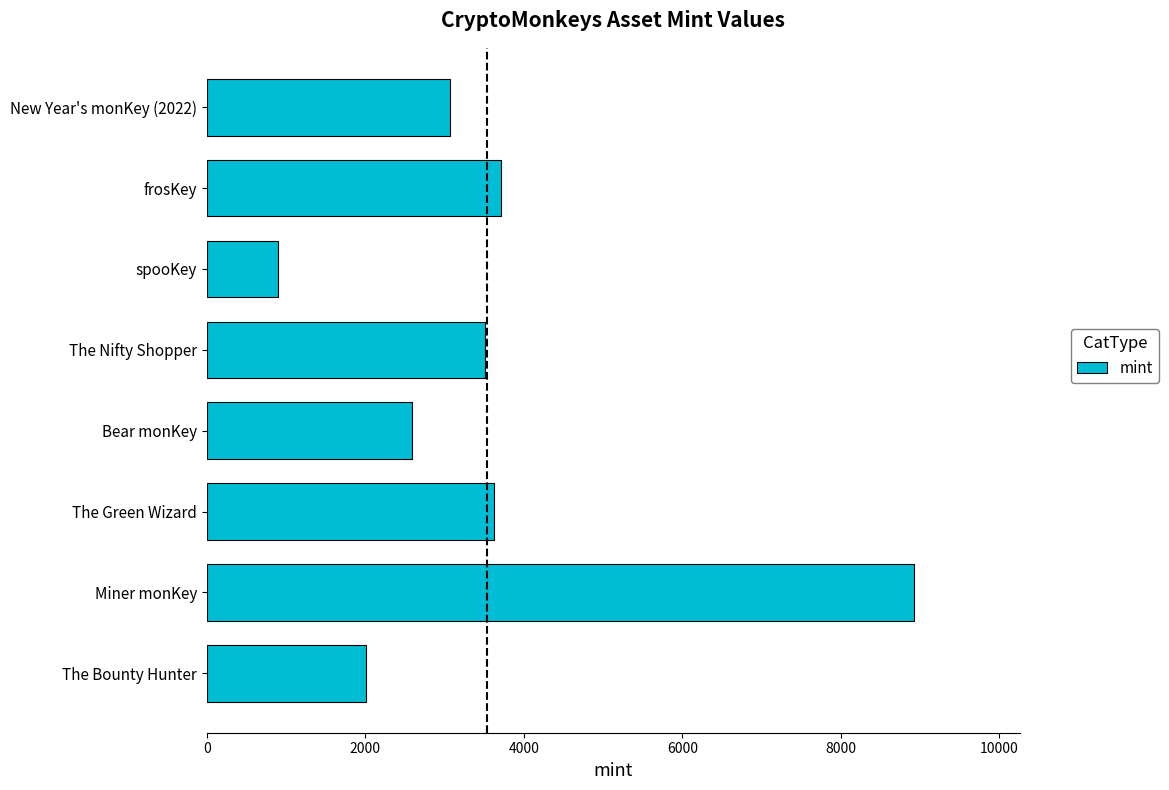

At which category does the chart reach its minimum across all series?

spooKey